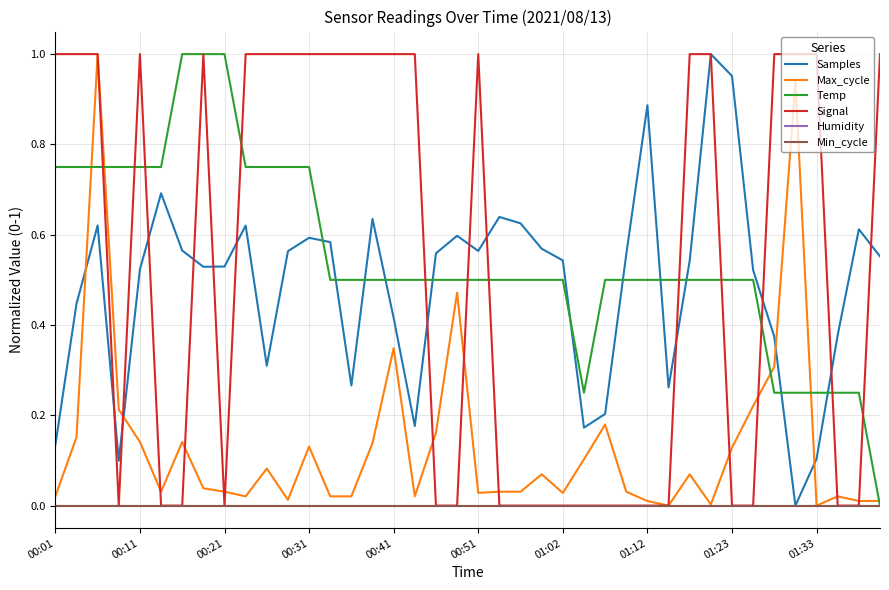

True or false: Samples has more than 2 points higher than both neighbors.

True